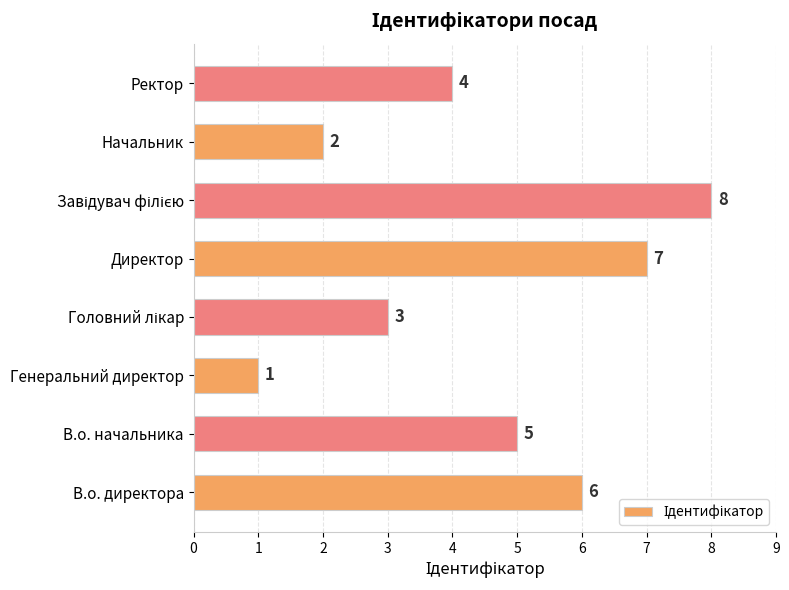

Count the values in the range 3 to 7.

5